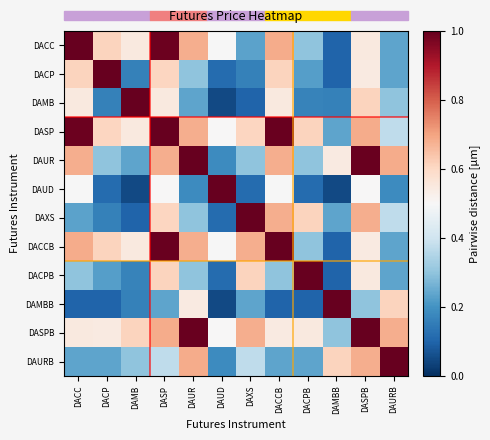

Which series has the largest range (max minus min)?

DAUD